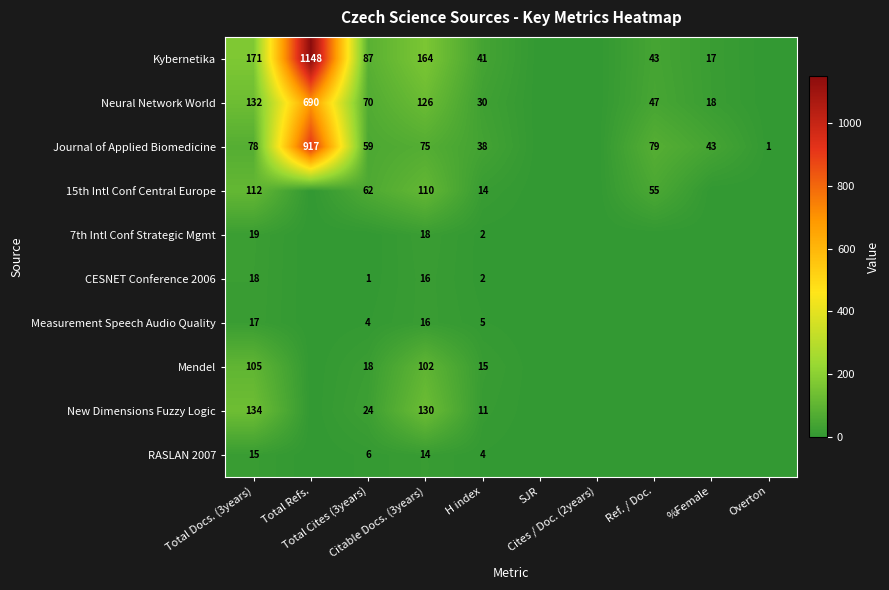

Count the number of data series in this chart.

10